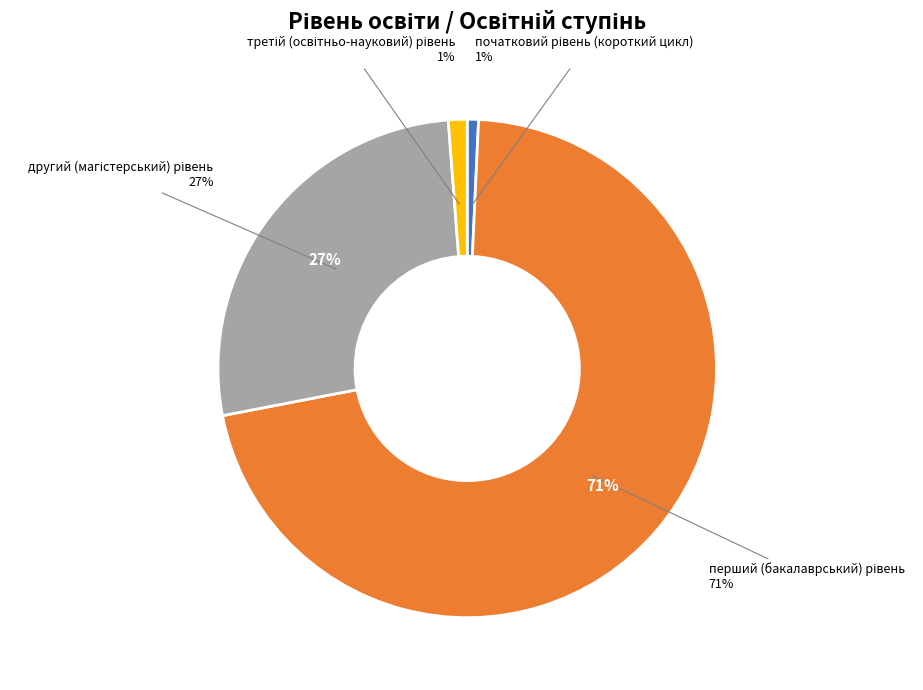

To the nearest percent, what percentage of the pie is третій (освітньо-науковий) рівень?

1%